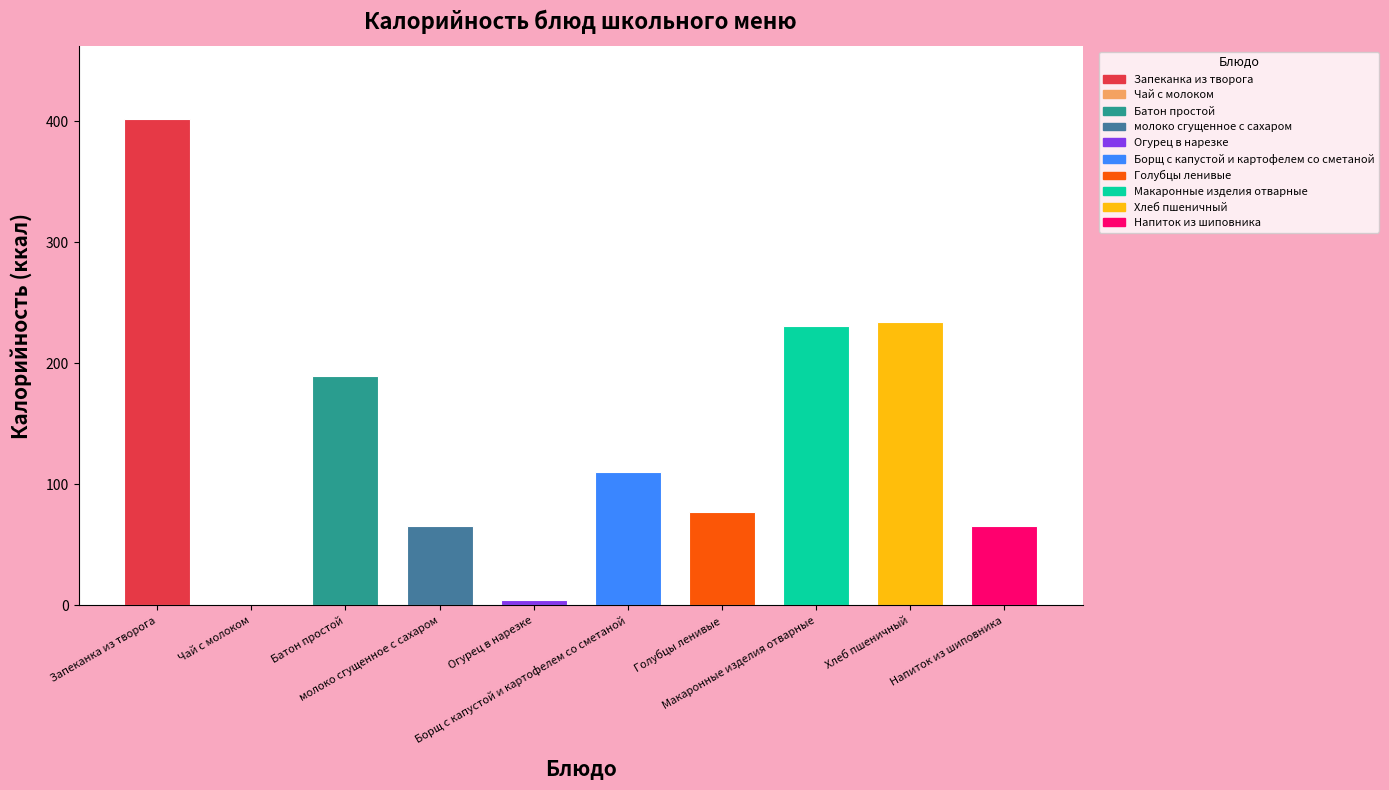

What is the greatest value displayed?

401.7